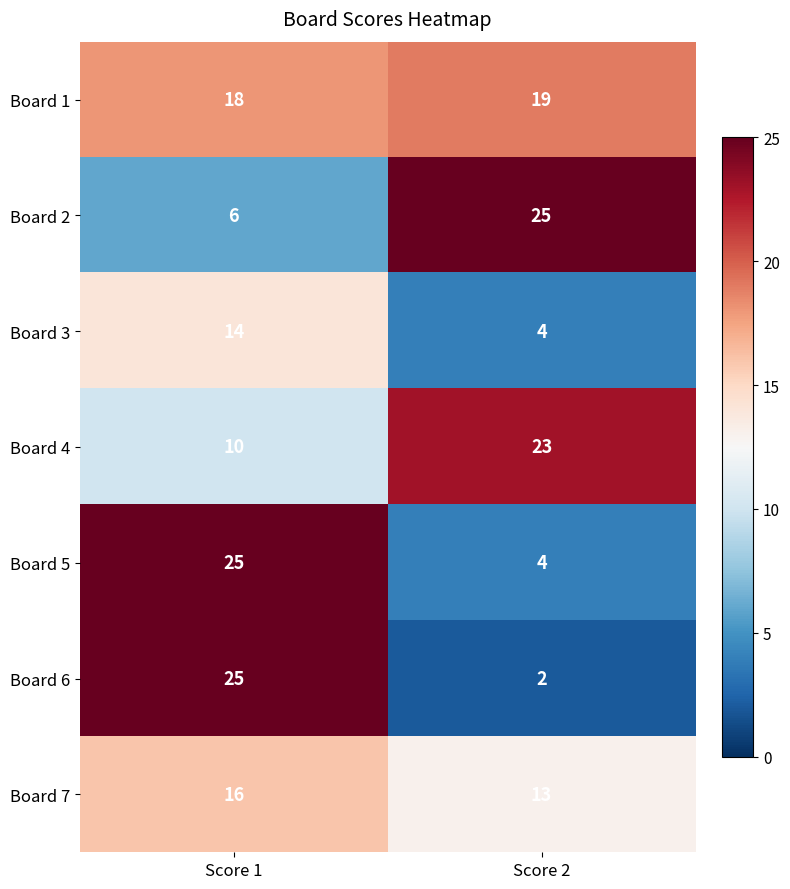

Reading left to right, list all the values displayed in this chart.

Board 1: 18	19
Board 2: 6	25
Board 3: 14	4
Board 4: 10	23
Board 5: 25	4
Board 6: 25	2
Board 7: 16	13